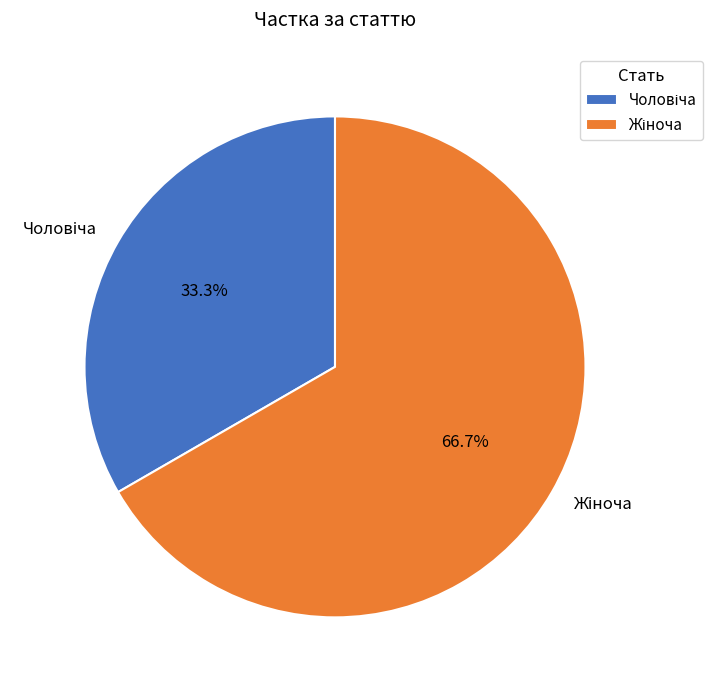

Does any single category account for the majority?

Yes